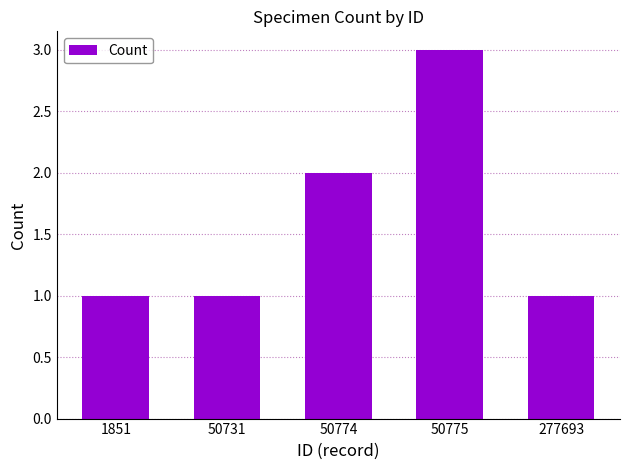

Reading left to right, list all the values displayed in this chart.

1	1	2	3	1